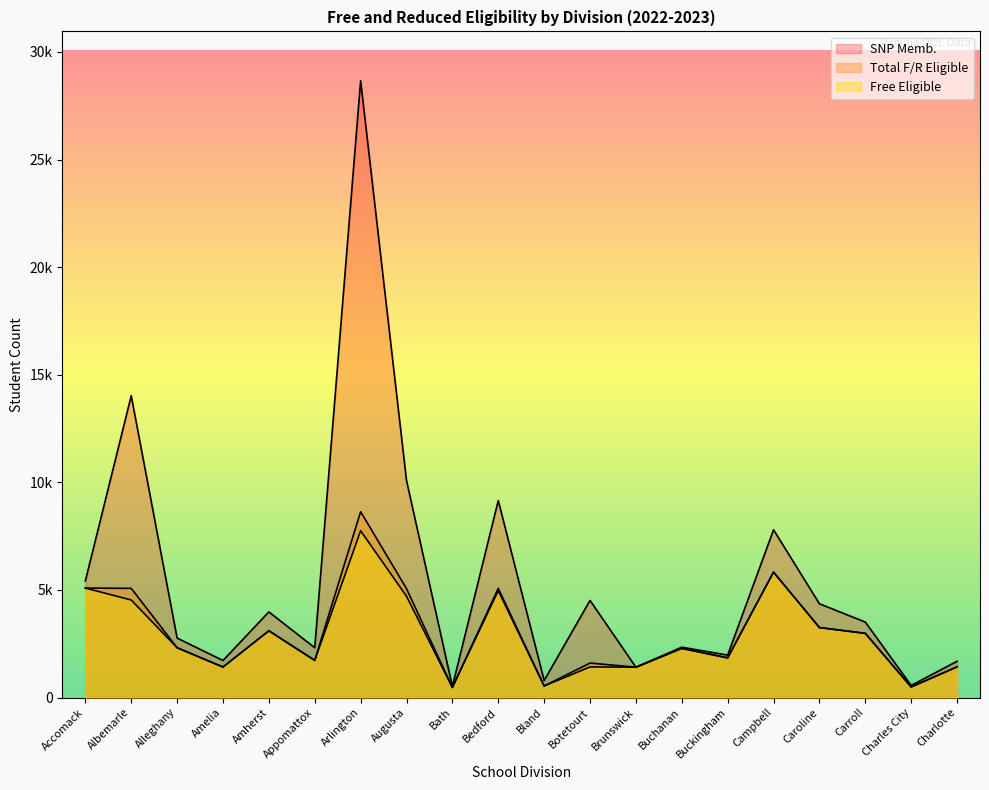

At Botetourt, list the series in order from largest to smallest.

SNP Memb., Total F/R Eligible, Free Eligible